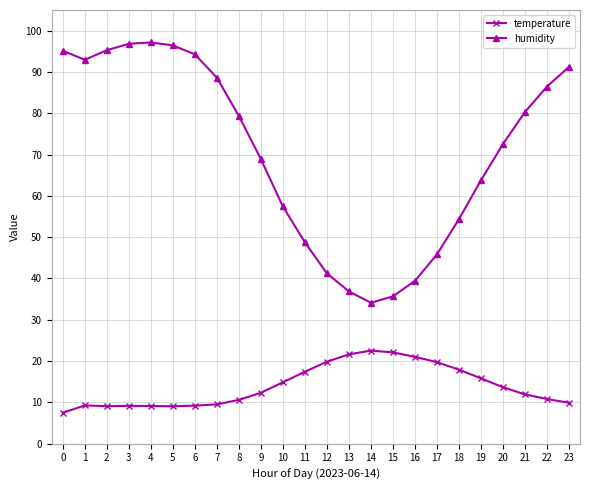

What is the sum of all humidity values?

1692.9